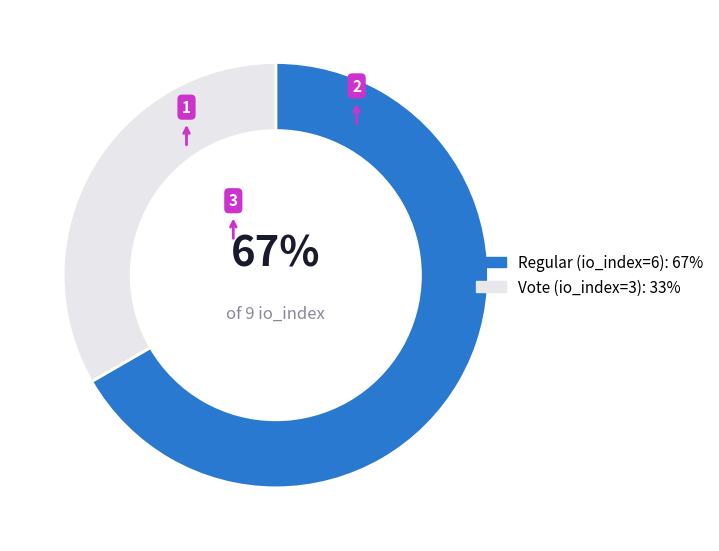

Is the sum of Vote and Regular greater than half?

Yes